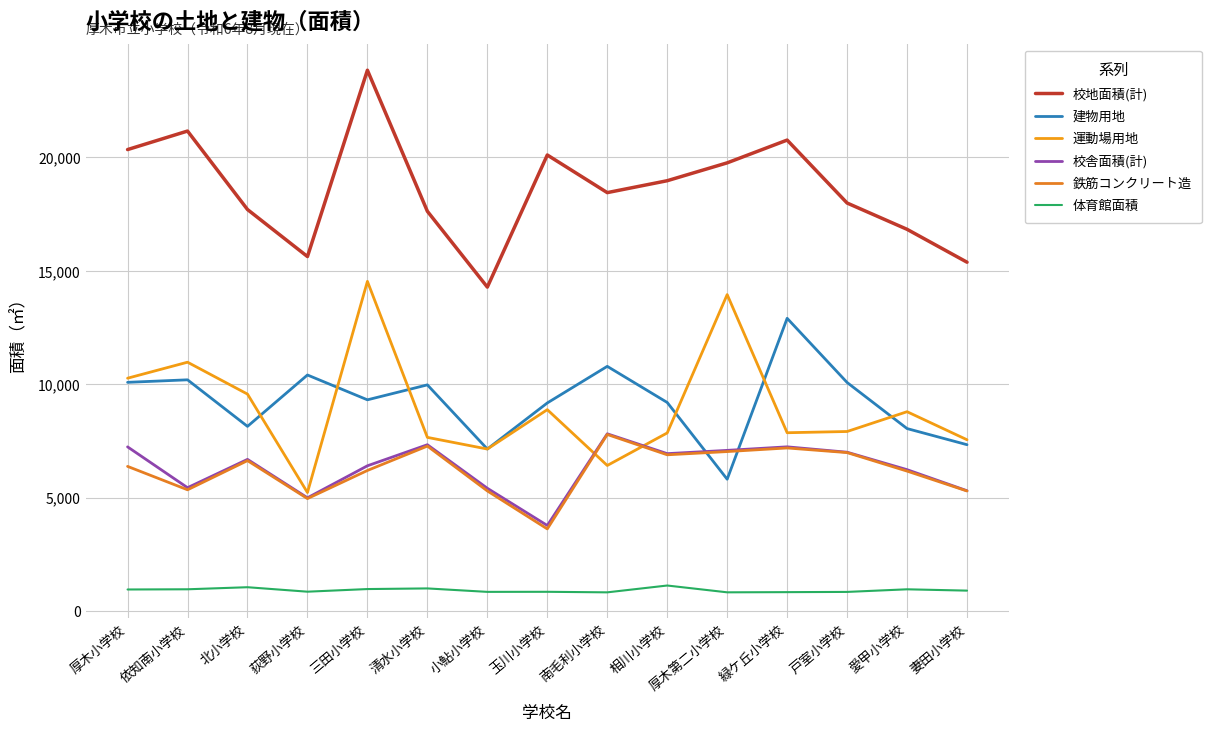

Where is the first local minimum for 鉄筋コンクリート造?

依知南小学校